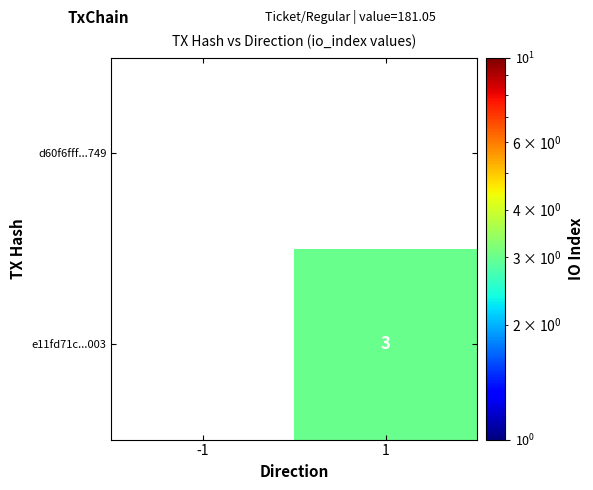

The e11fd71c...003 series shows 1.8 at 1. True or false?

False